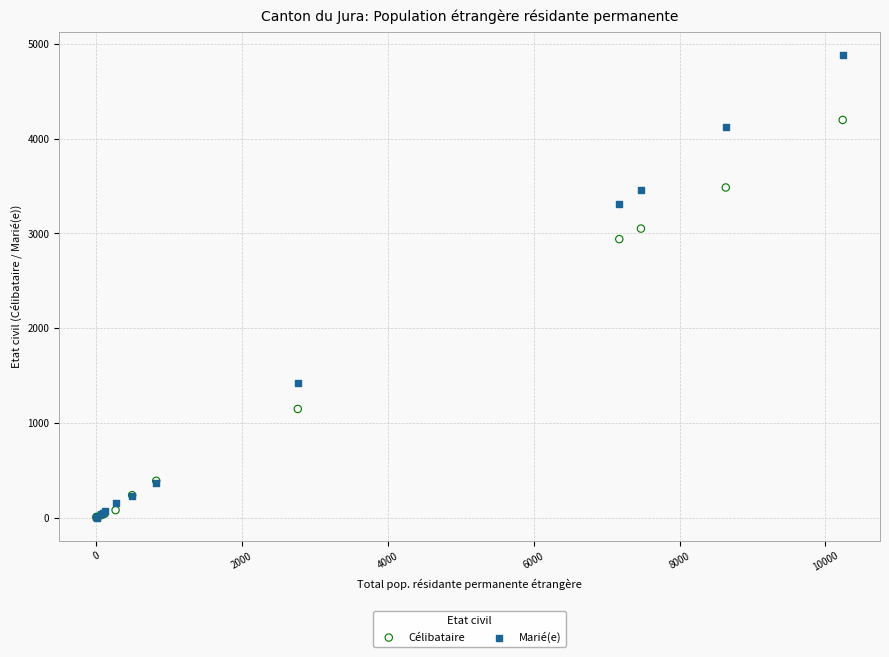

In the Marié(e) series, what Y value is closest to 2440?

3307